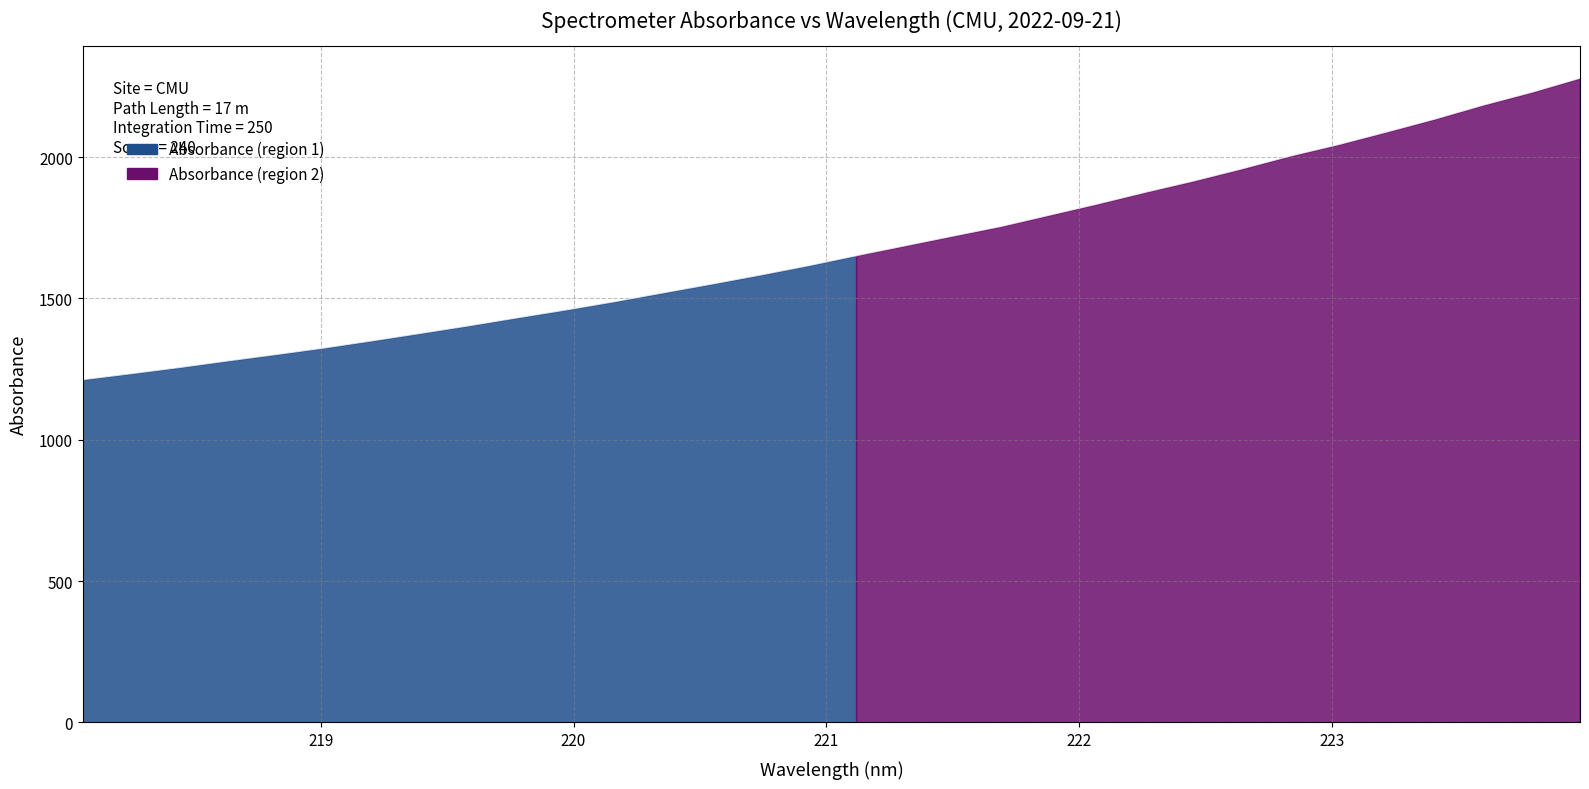

How many lines are shown in the chart?

1